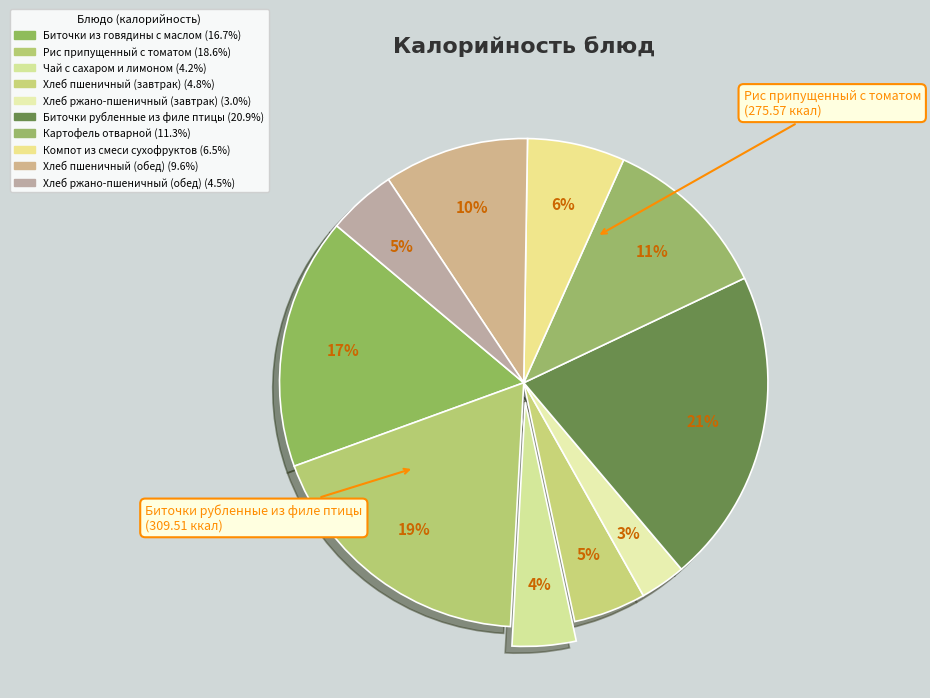

Is it true that Биточки из говядины с маслом is 17% of the pie?

True